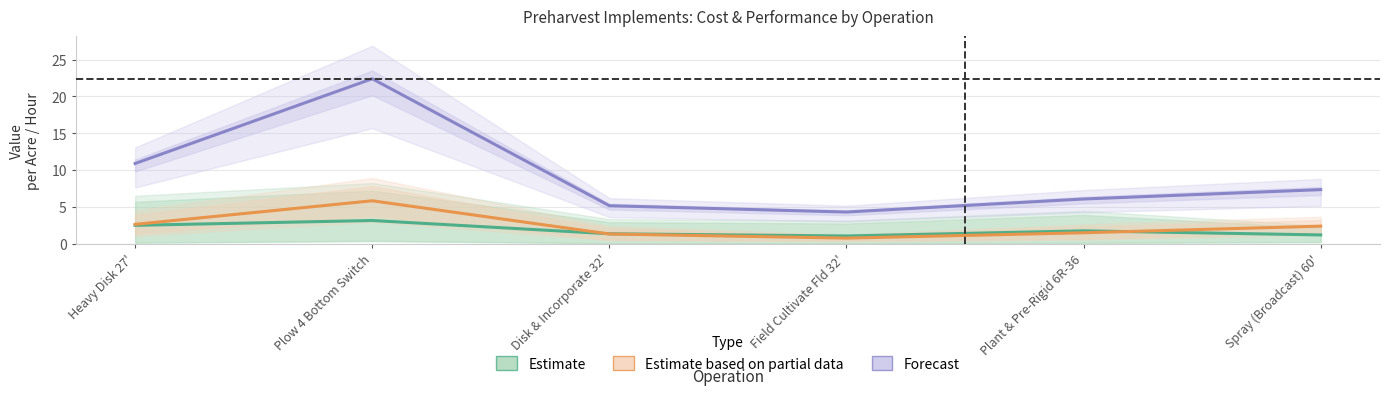

What is the difference between the highest and lowest values at Plant & Pre-Rigid 6R-36?

4.6